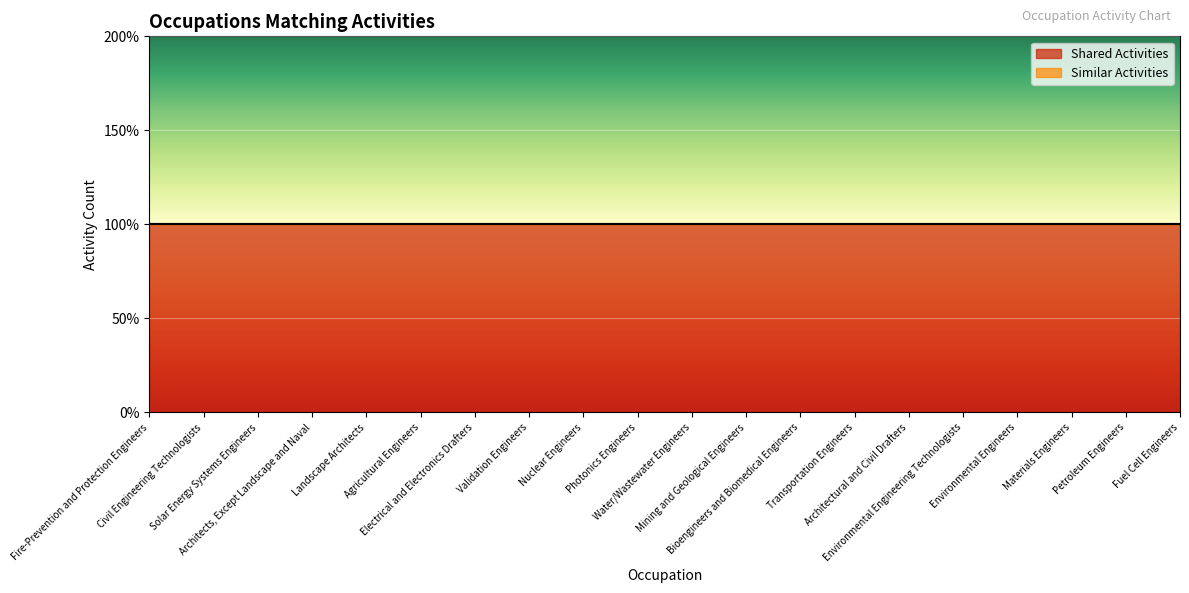

Reading left to right, list all the values displayed in this chart.

Shared Activities: 1	1	1	1	1	1	1	1	1	1	1	1	1	1	1	1	1	1	1	1
Similar Activities: 0	0	0	0	0	0	0	0	0	0	0	0	0	0	0	0	0	0	0	0